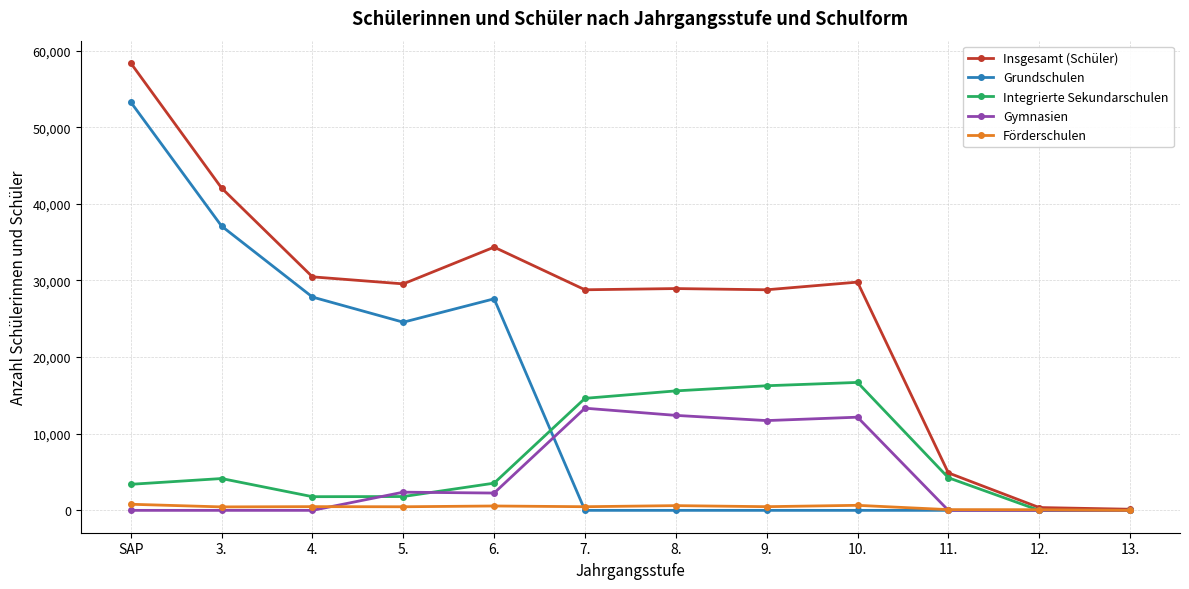

Which series has the largest range (max minus min)?

Insgesamt (Schüler)